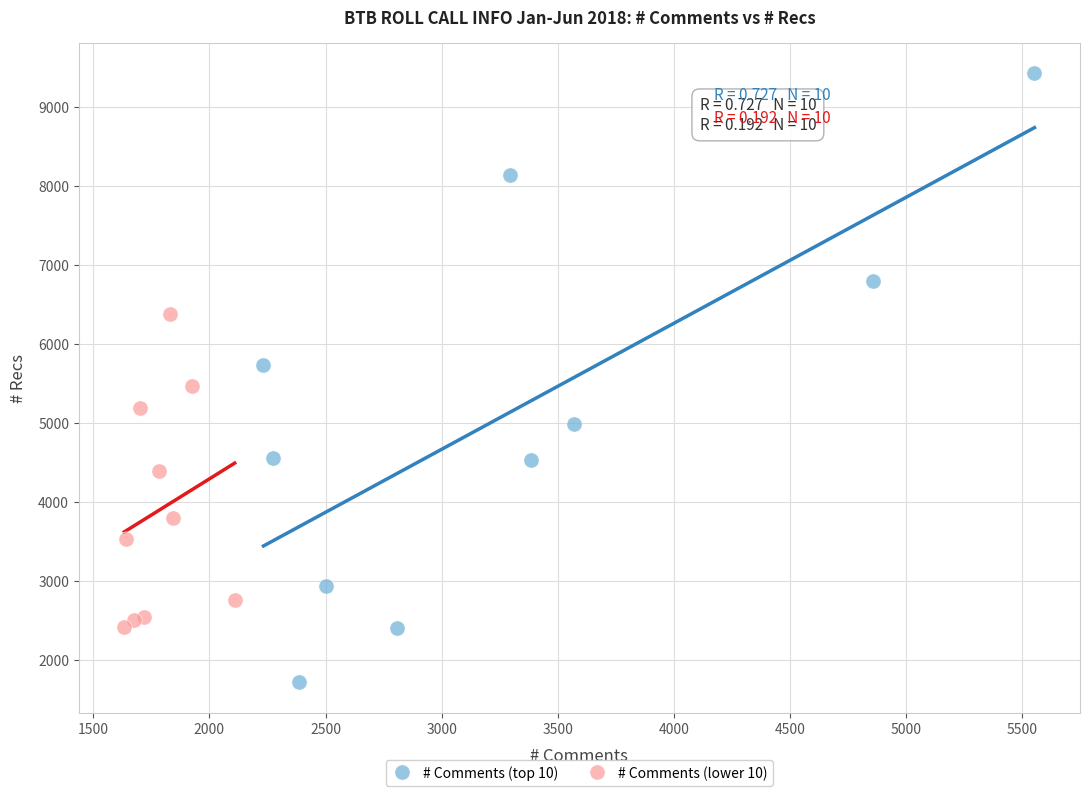

Which series has the widest spread of Y values?

# Comments (top 10)